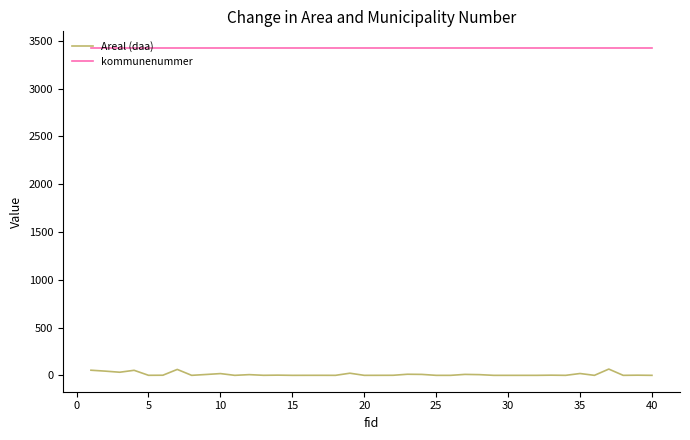

What is the minimum value for kommunenummer?

3427.0